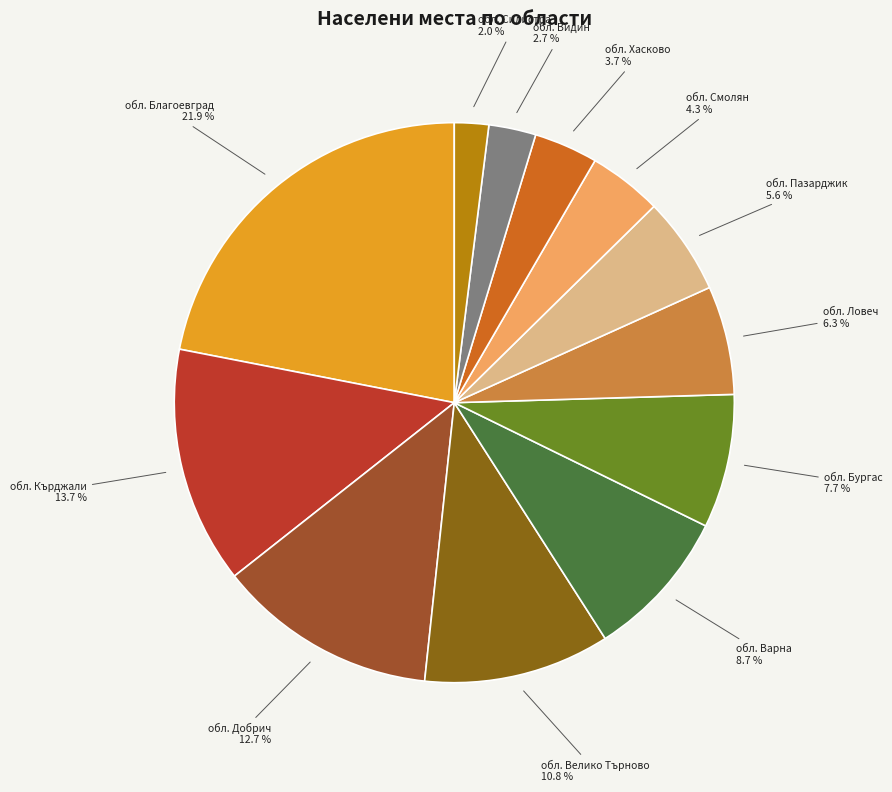

How much of the chart is everything except обл. Бургас?

92.3%